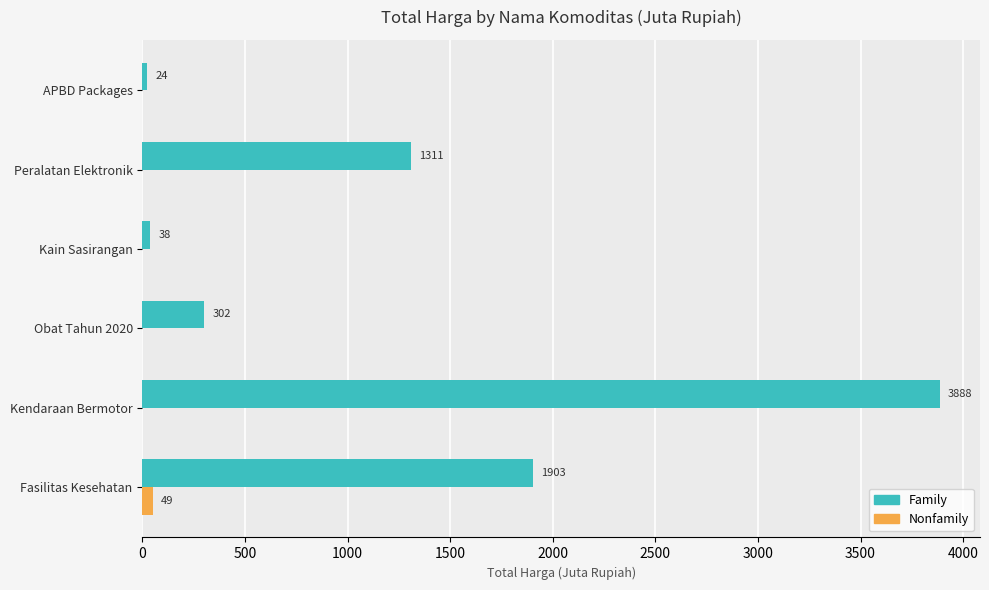

Which label corresponds to the largest value in the chart?

Kendaraan Bermotor